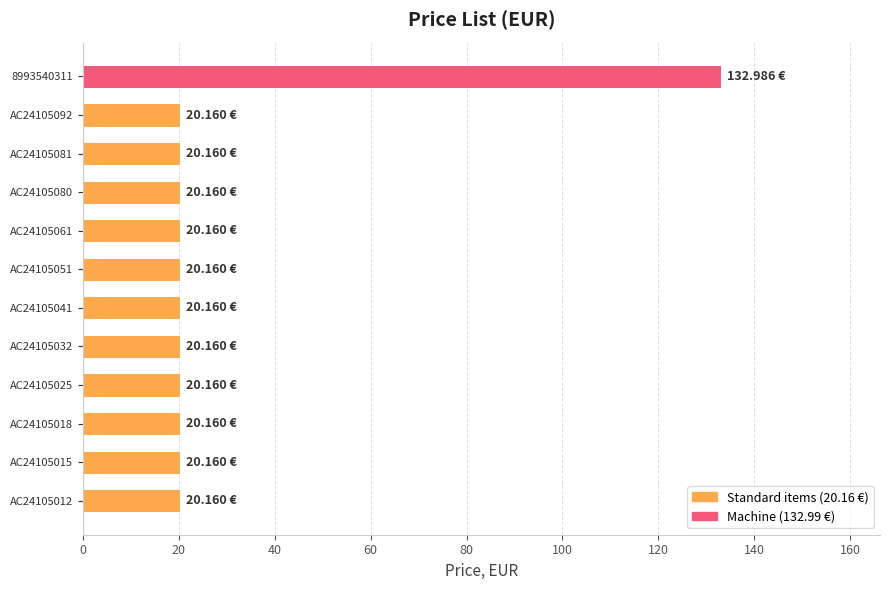

Approximately how many times larger is the value at AC24105018 compared to AC24105051?

1.0